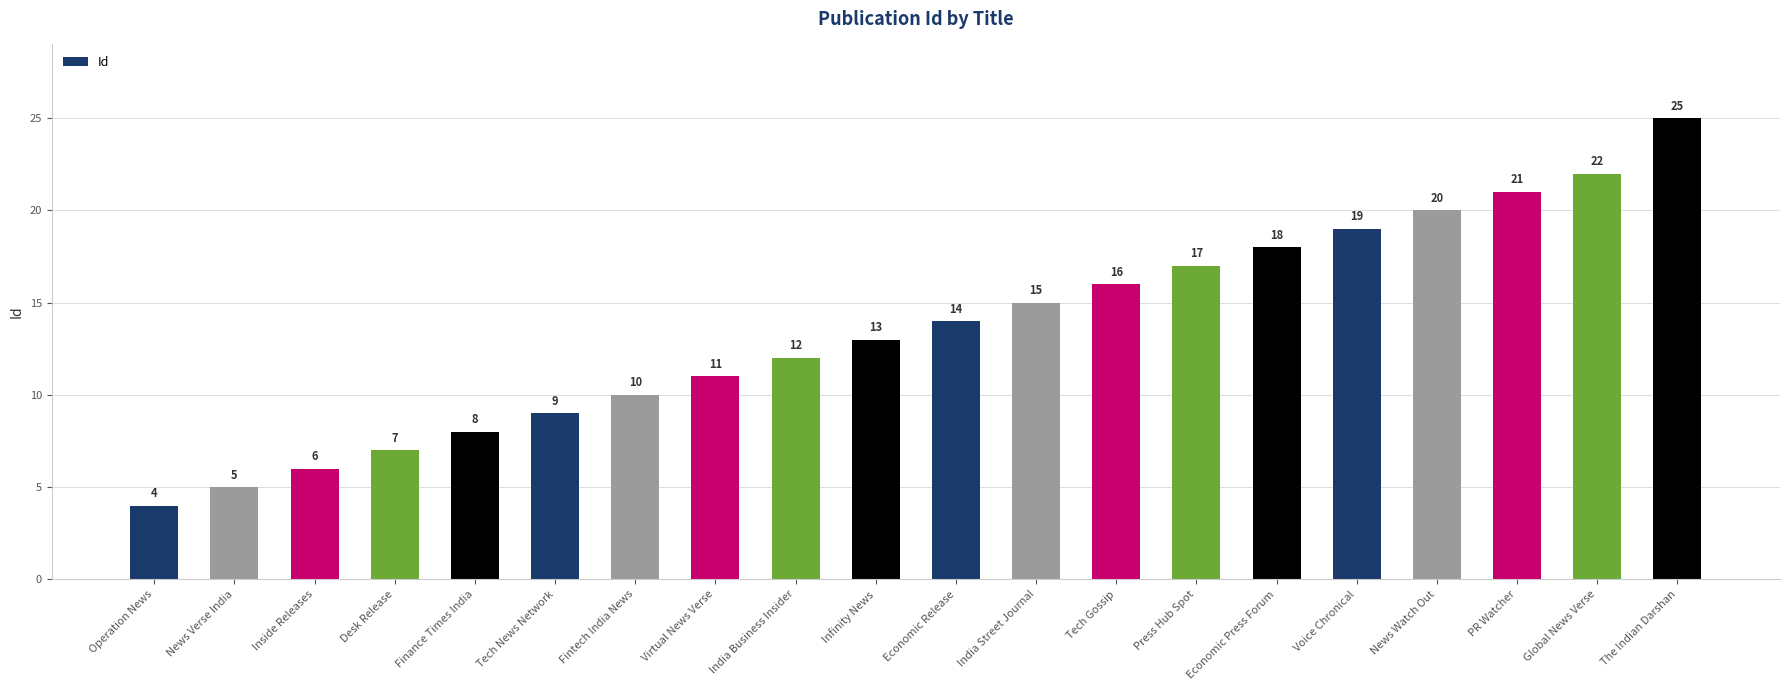

What is the sum of the values at Fintech India News and Infinity News?

23